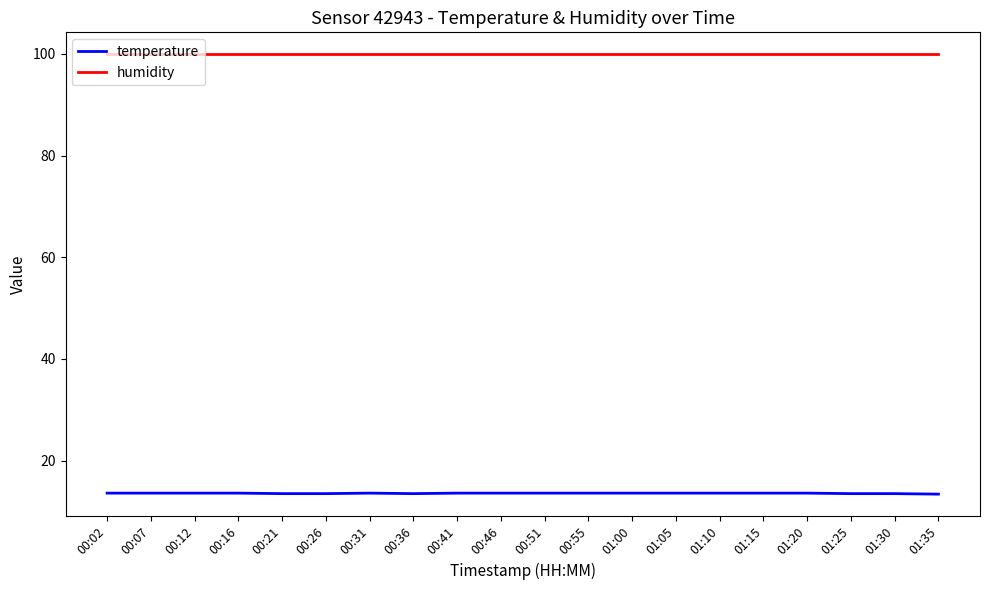

What is the difference between the highest and lowest values at 00:21?

86.4